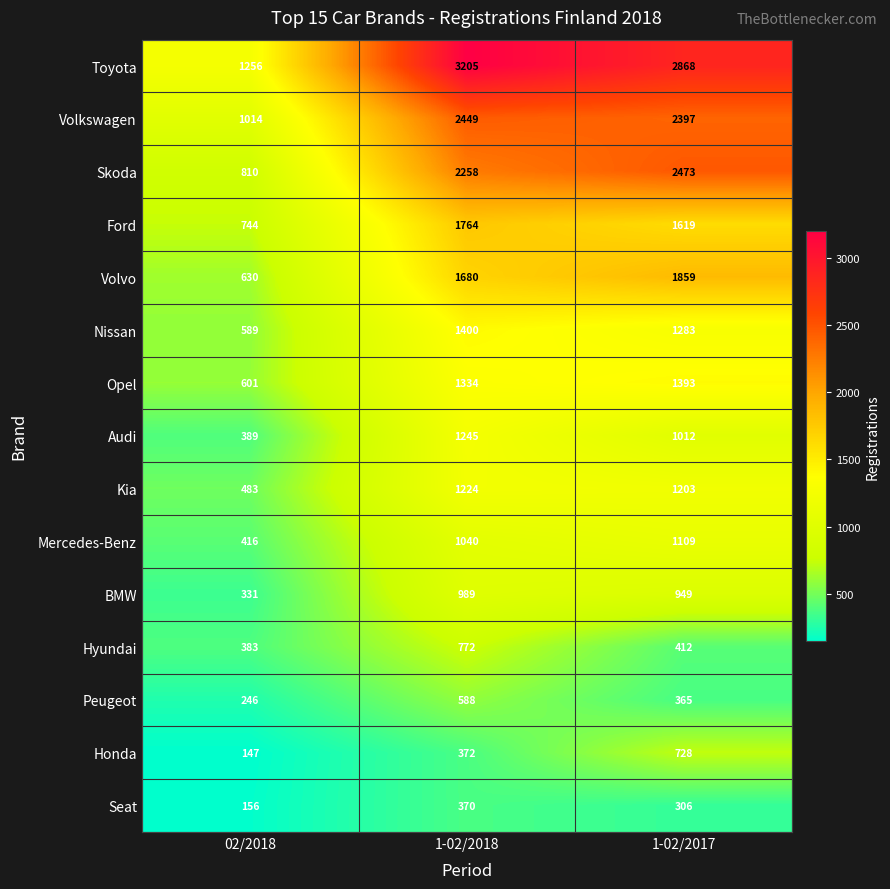

What is the spread (max minus min) of values at 02/2018?

1109